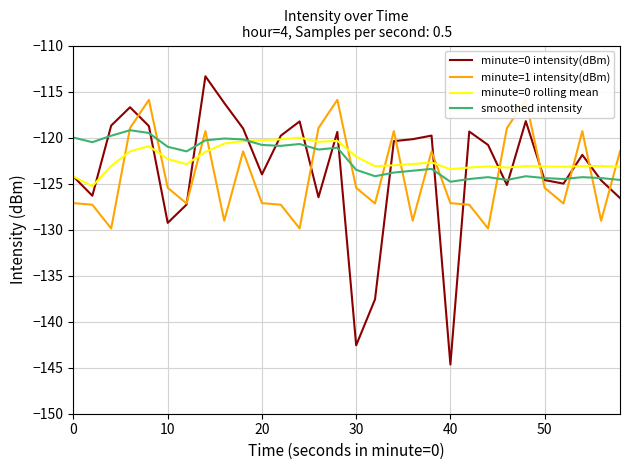

Which series has the largest range (max minus min)?

minute=0 intensity(dBm)